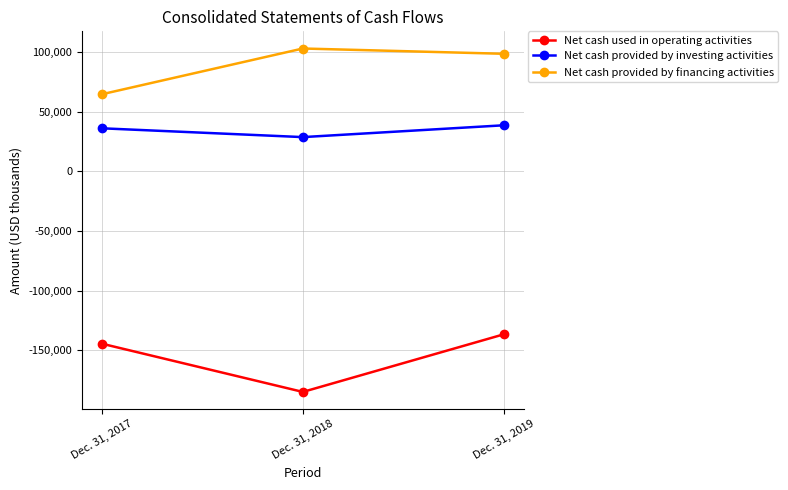

What is the sum of the Net cash used in operating activities values at Dec. 31, 2017 and Dec. 31, 2019?

-281099